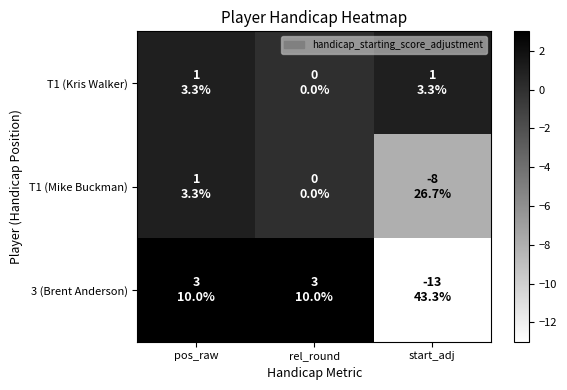

Which series has the widest spread of values?

3 (Brent Anderson)